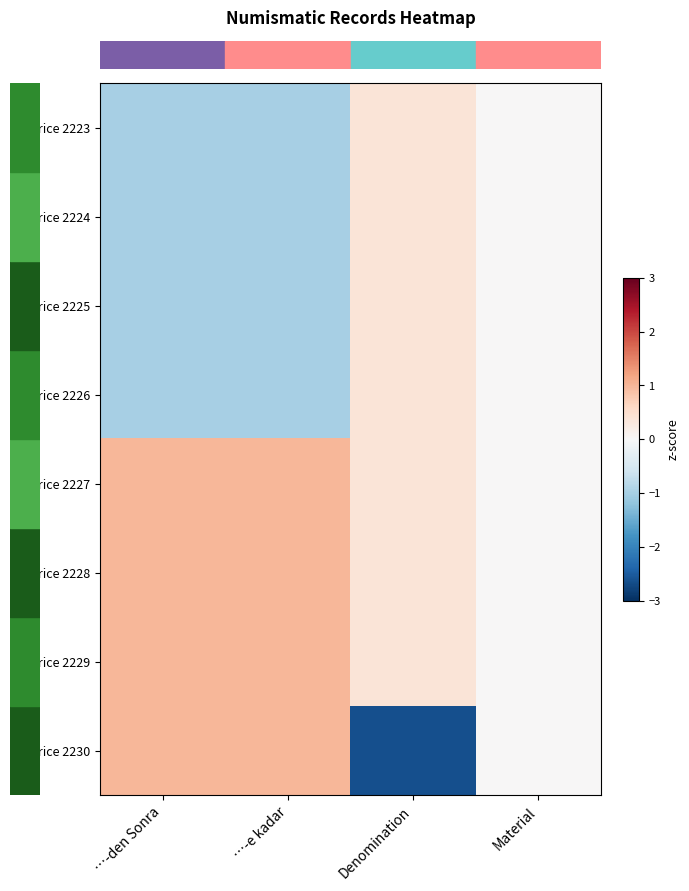

At which category is the sum across all series the highest?

Denomination